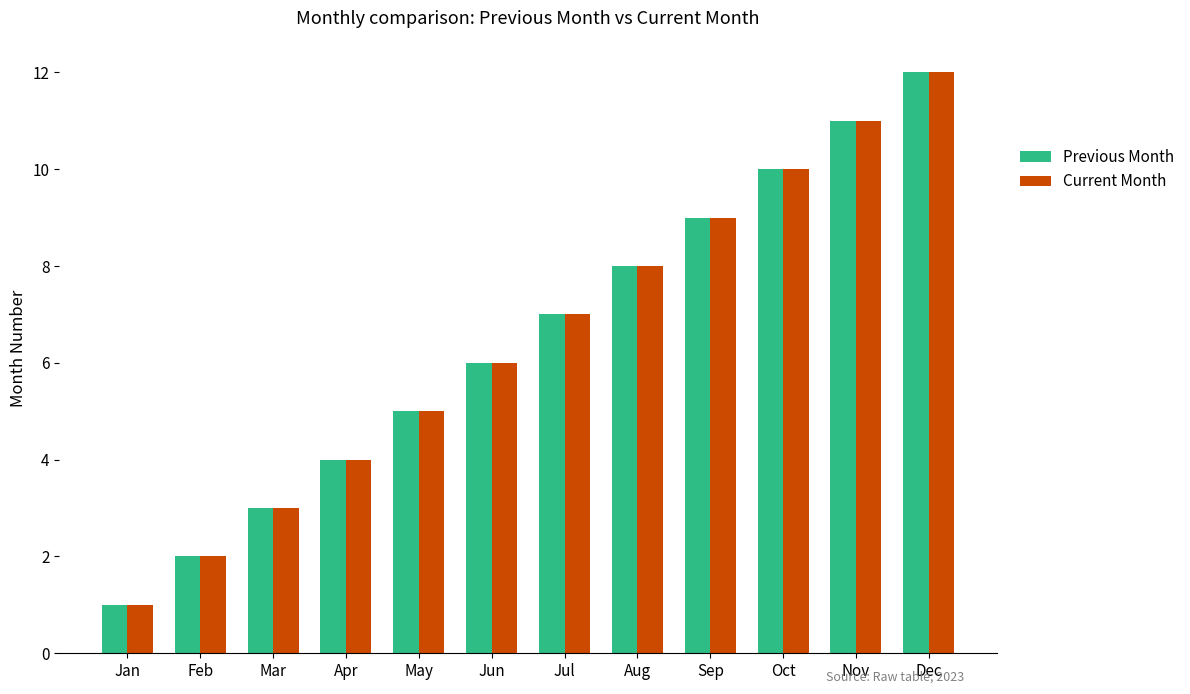

List the labels in order of Current Month value, smallest first.

Jan, Feb, Mar, Apr, May, Jun, Jul, Aug, Sep, Oct, Nov, Dec